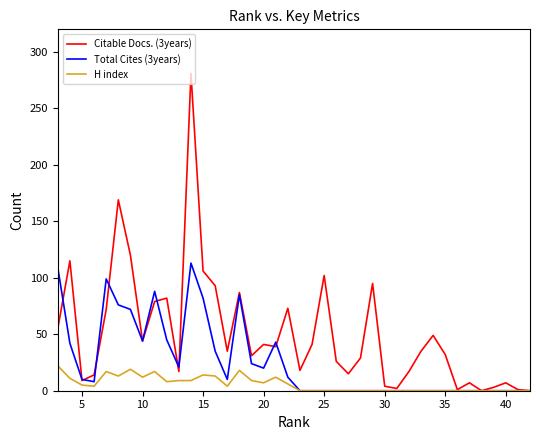

True or false: Total Cites (3years) has more than 1 points higher than both neighbors.

True